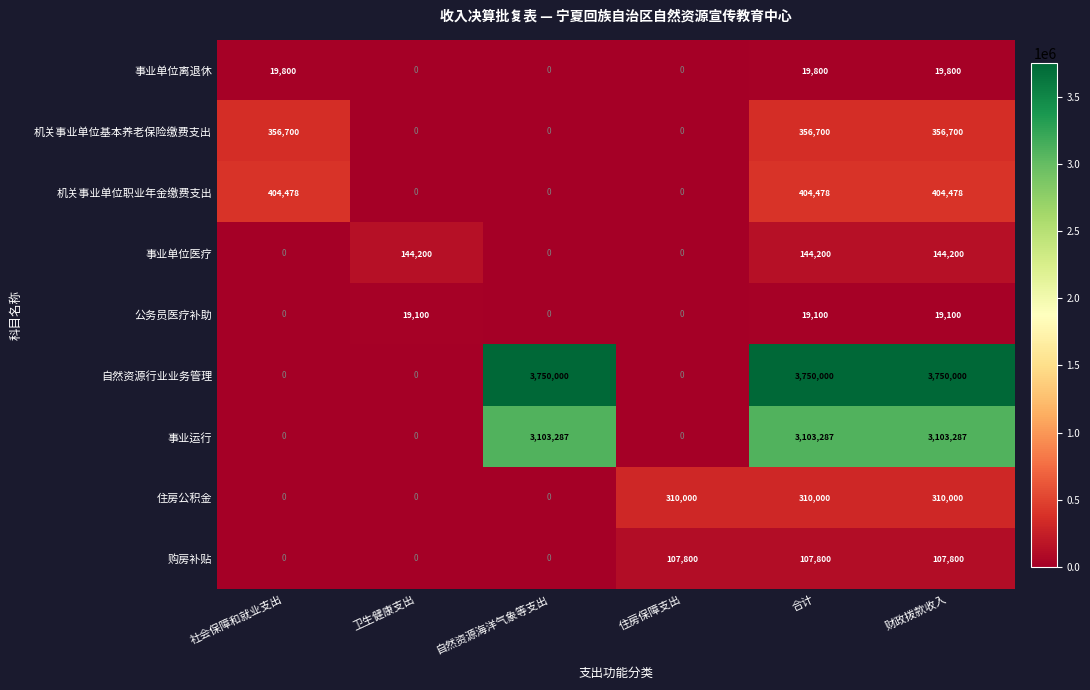

Between 卫生健康支出 and 自然资源海洋气象等支出, which series saw the biggest shift?

自然资源行业业务管理